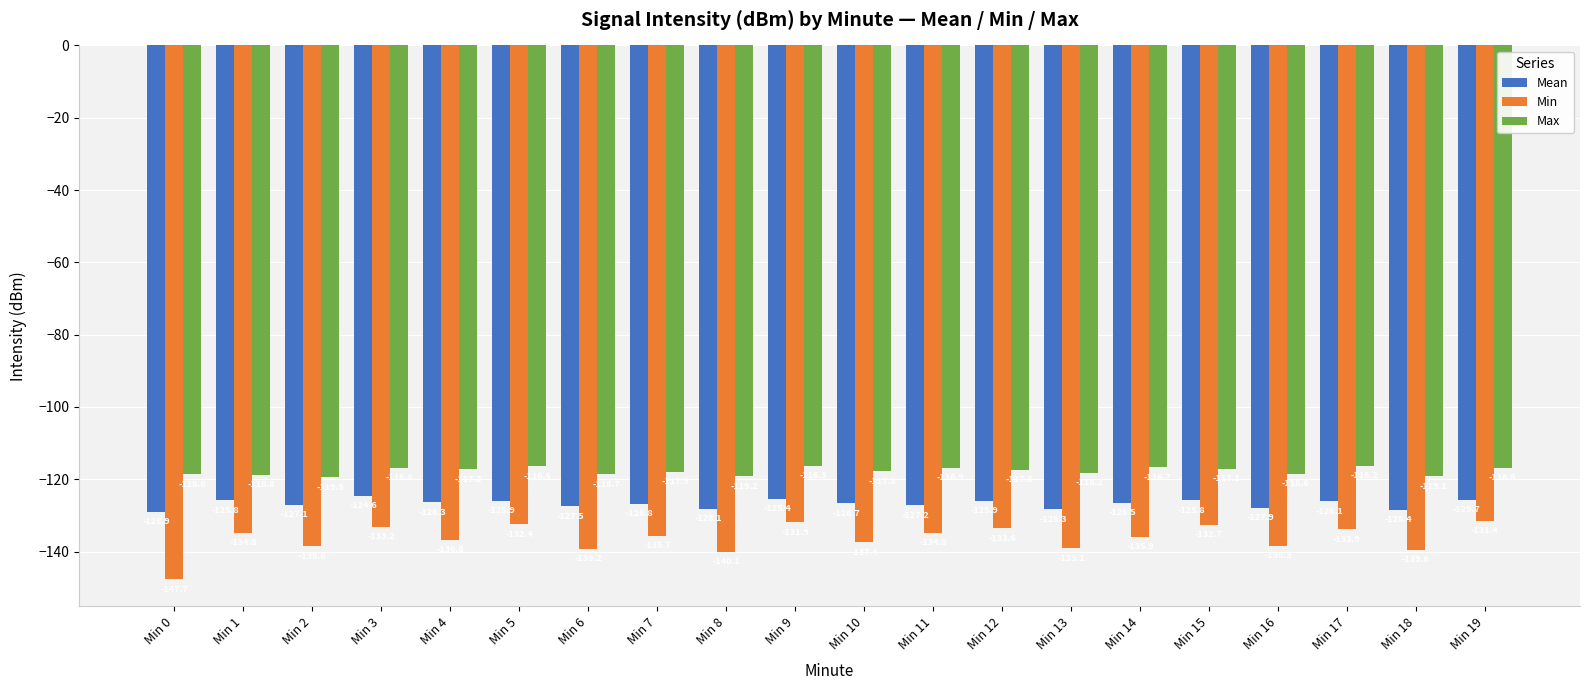

The Max series shows -117.2 at Min 4. True or false?

True